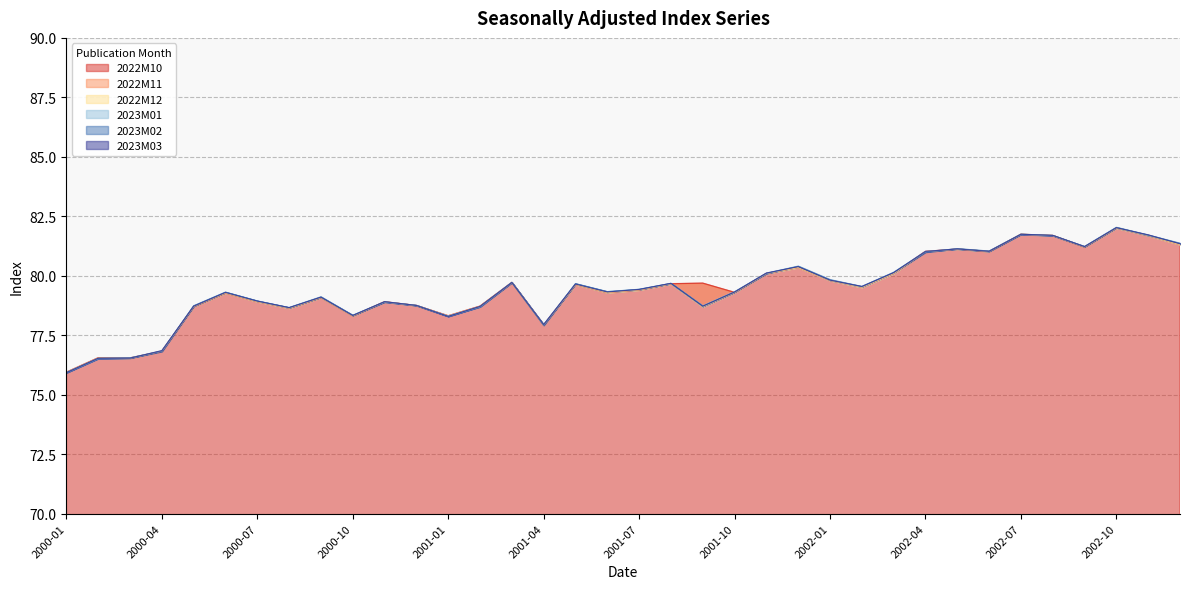

How many lines are shown in the chart?

6